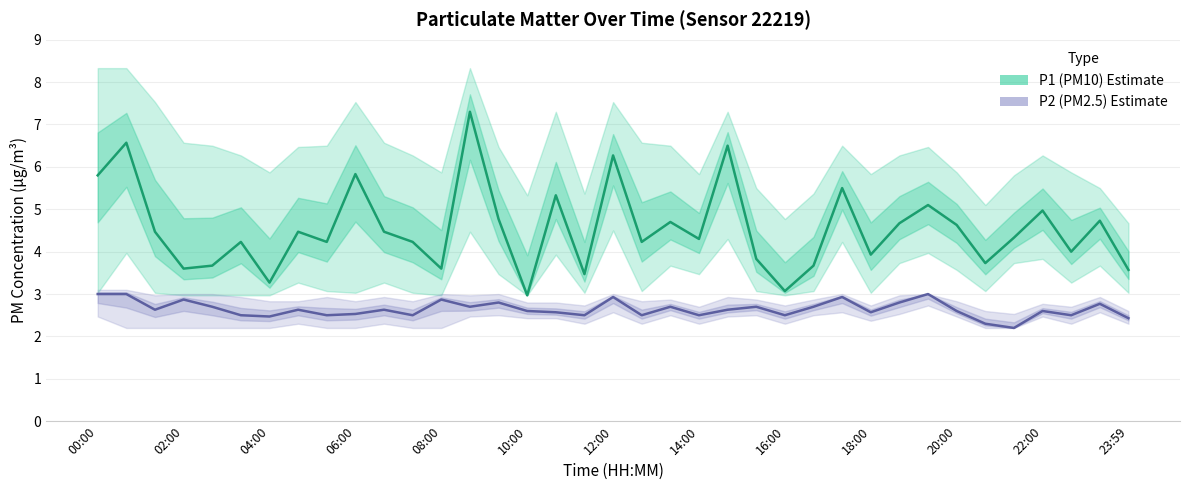

Does the chart display data point markers on the line(s)?

No